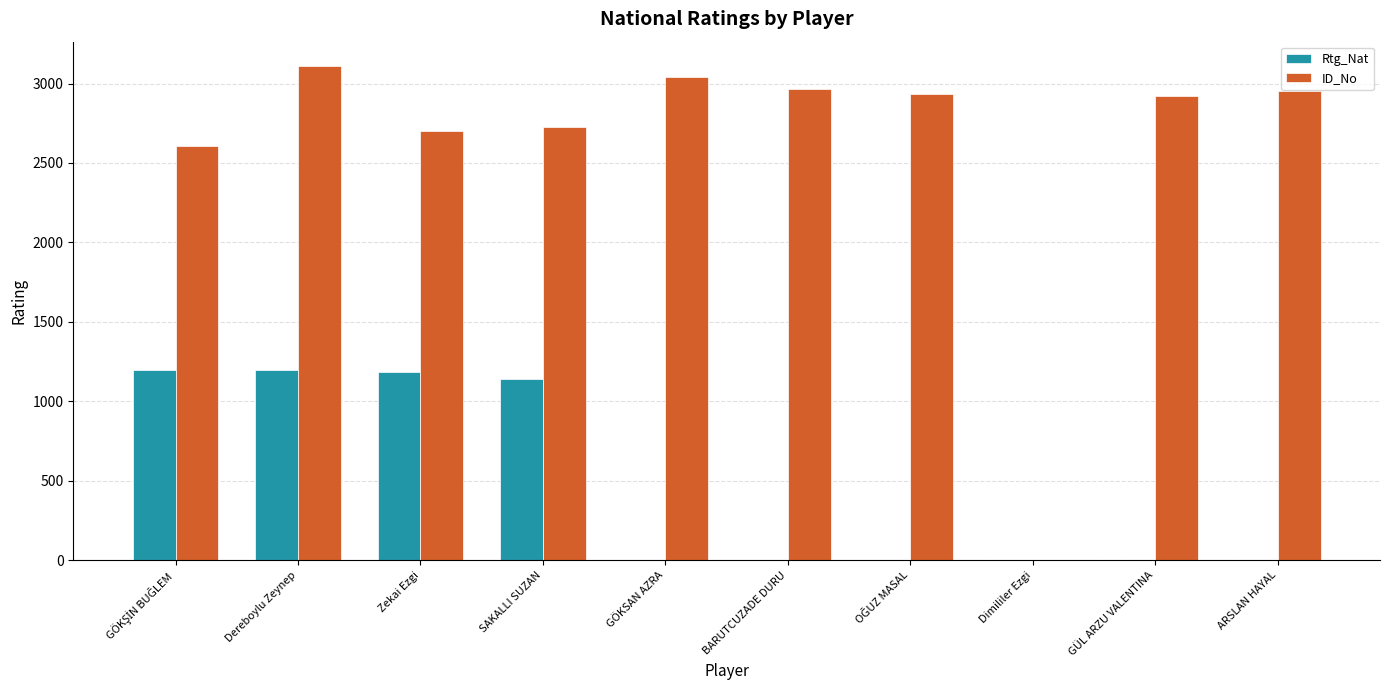

Is it true that Rtg_Nat equals 572 at GÖKSAN AZRA?

False